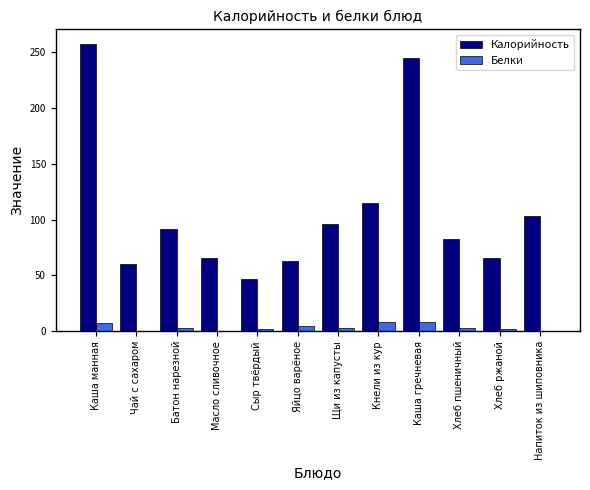

What is the highest value of the Белки series?

8.3